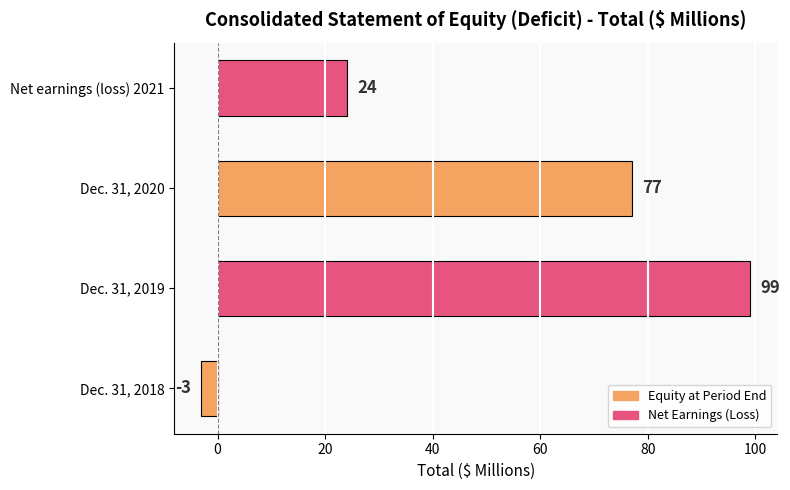

Rank the categories by value from highest to lowest.

Dec. 31, 2019, Dec. 31, 2020, Net earnings (loss) 2021, Dec. 31, 2018